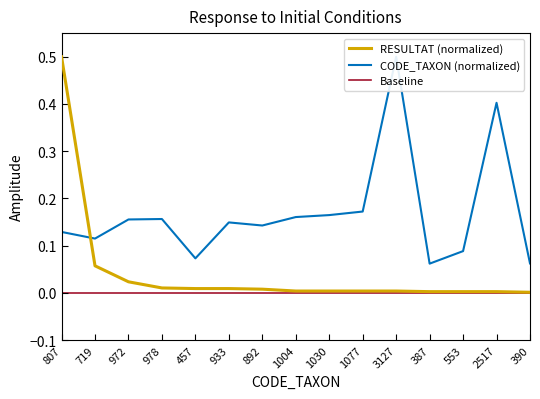

Does the chart display data point markers on the line(s)?

No